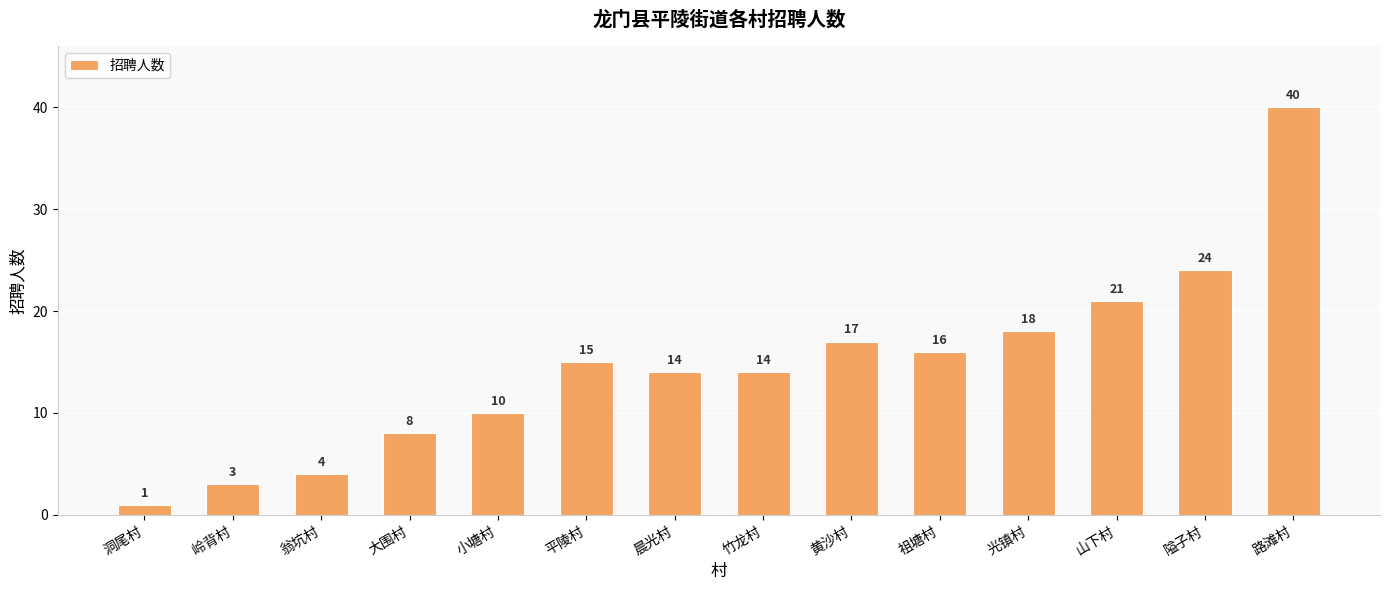

What is the label of the 12th bar from the left?

山下村